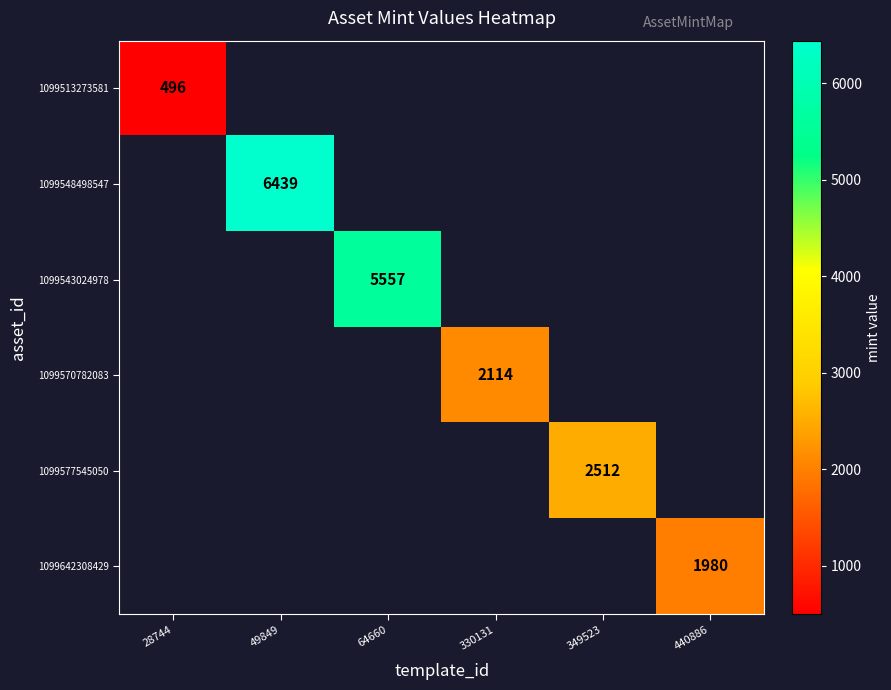

Is it true that 1099577545050 equals 2512 at 349523?

True